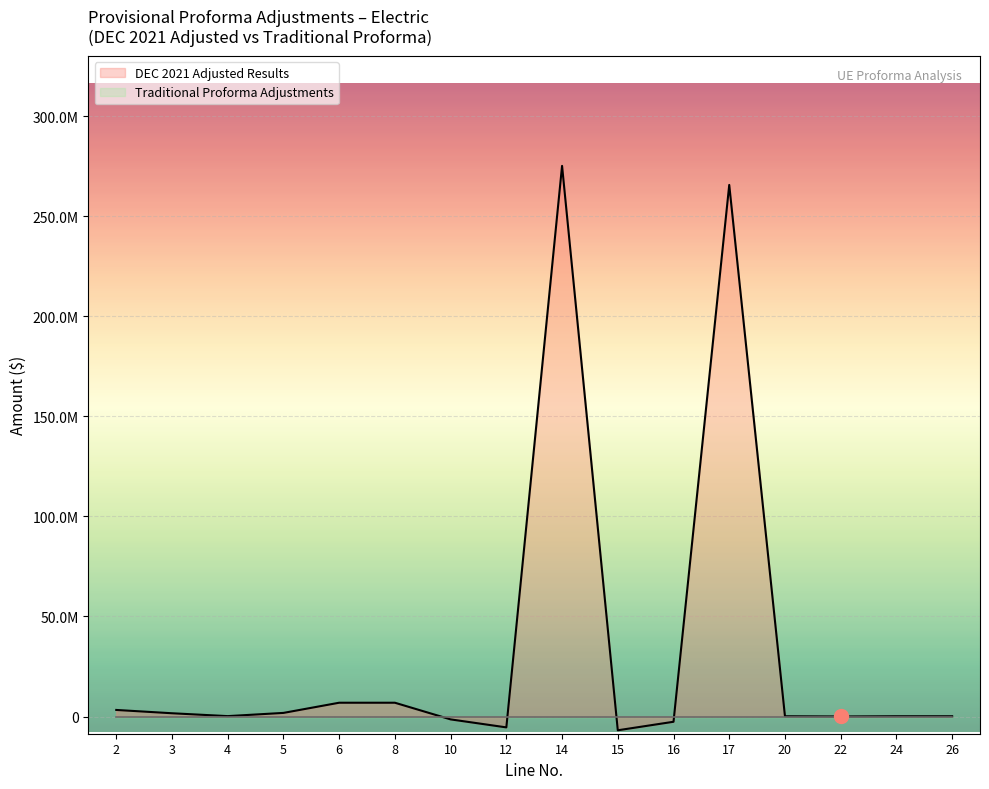

Does the chart display data point markers on the line(s)?

No